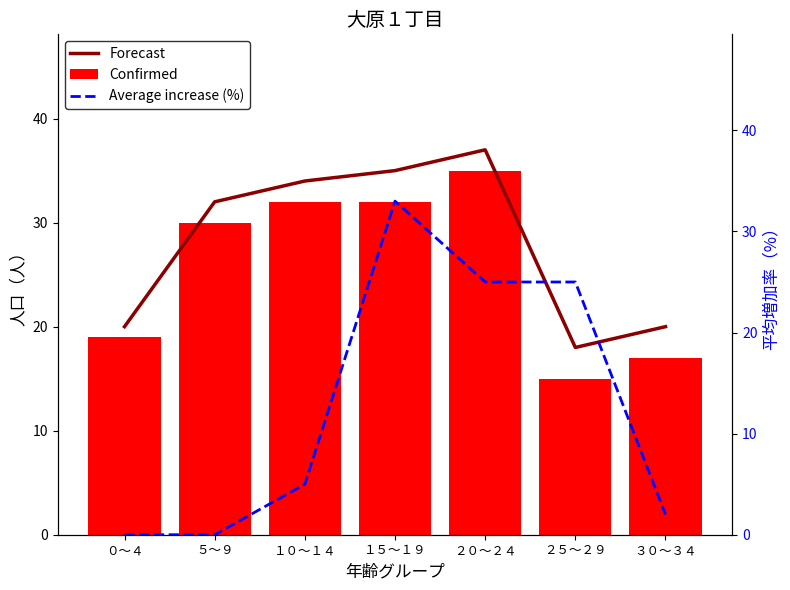

What is the highest value of the Forecast series?

37